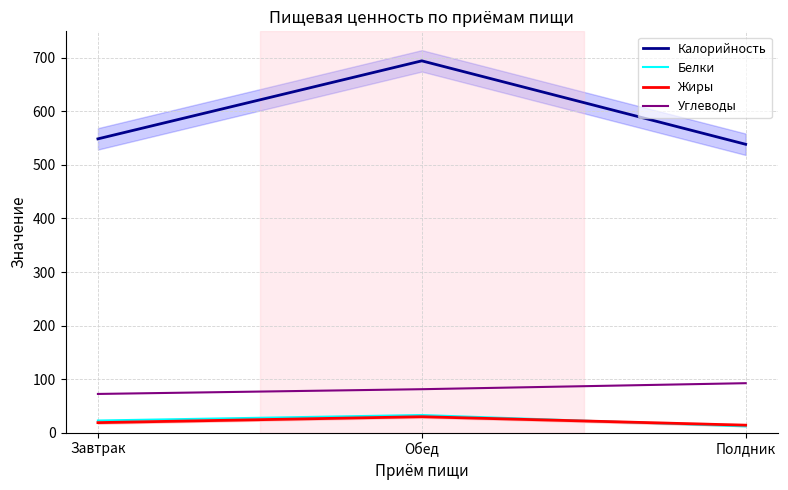

What is the maximum value for Жиры?

29.7